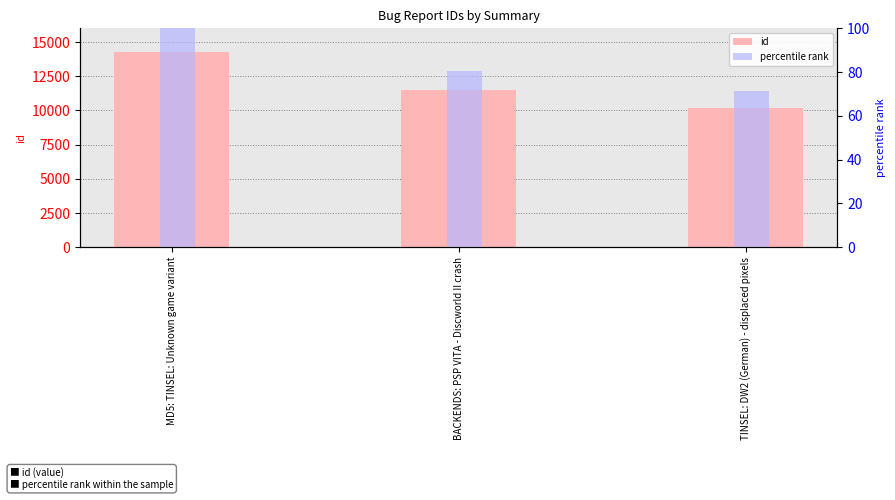

Reading left to right, what are all the values shown in this chart?

id: 14279.0	11525.0	10176.0
percentile rank: 100.0	80.7	71.3